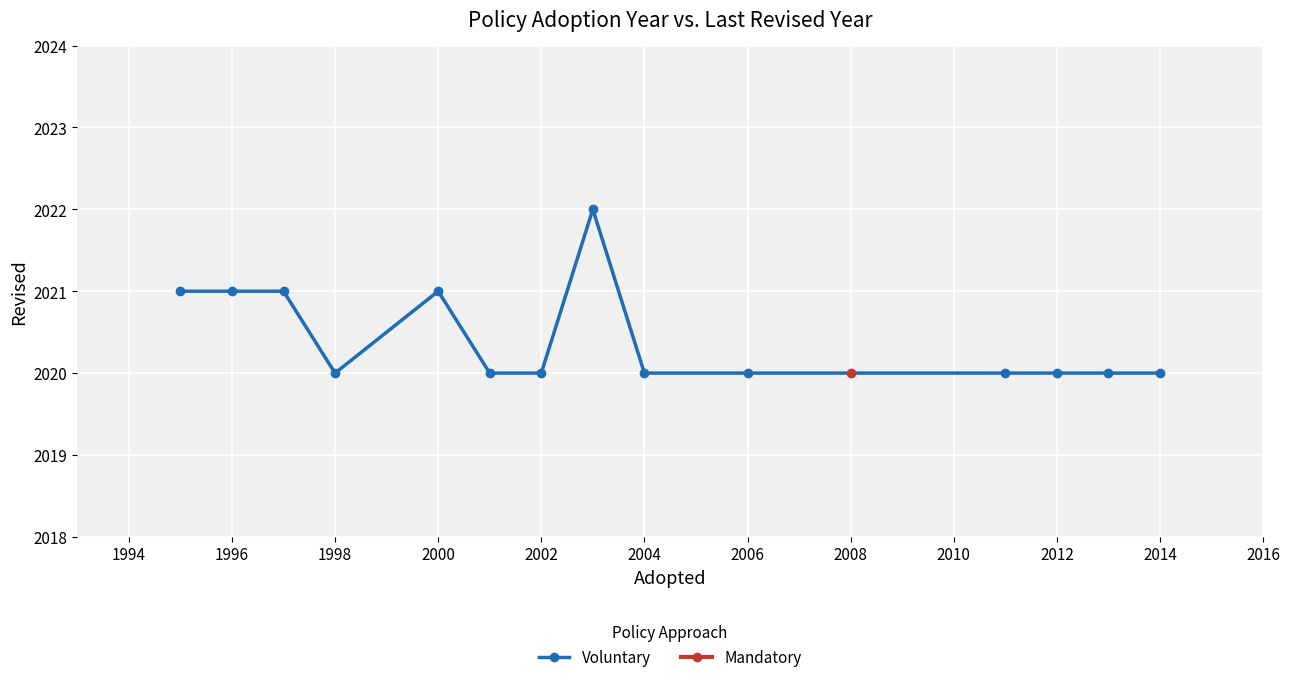

True or false: Voluntary has a value of 627 at 1996.

False